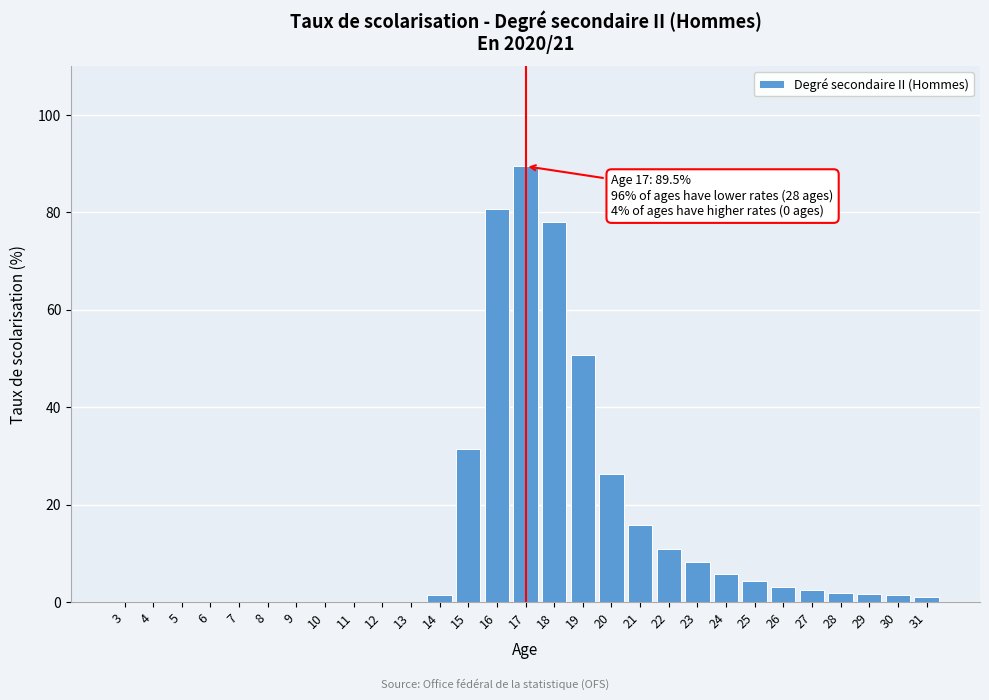

What is the sum of all values?

414.6